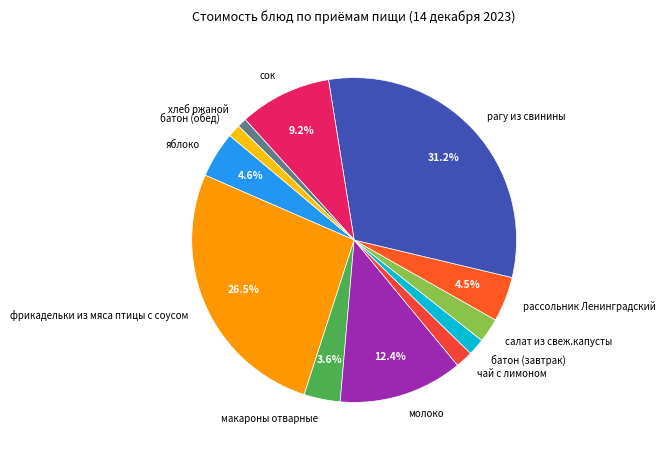

Is it true that молоко is 12% of the pie?

True